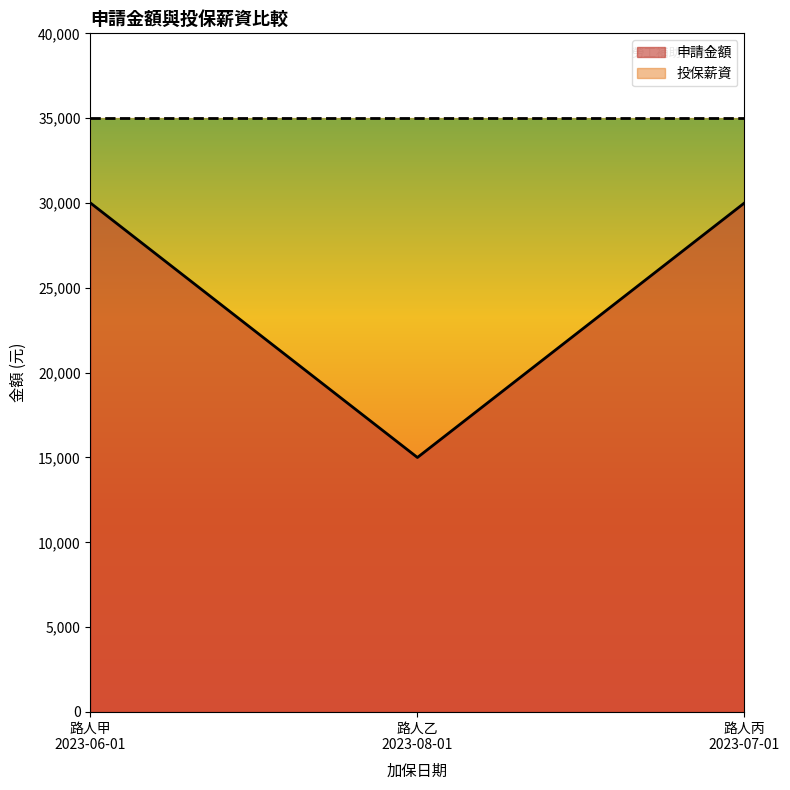

List the labels in order of value, largest first.

路人甲
2023-06-01, 路人丙
2023-07-01, 路人乙
2023-08-01